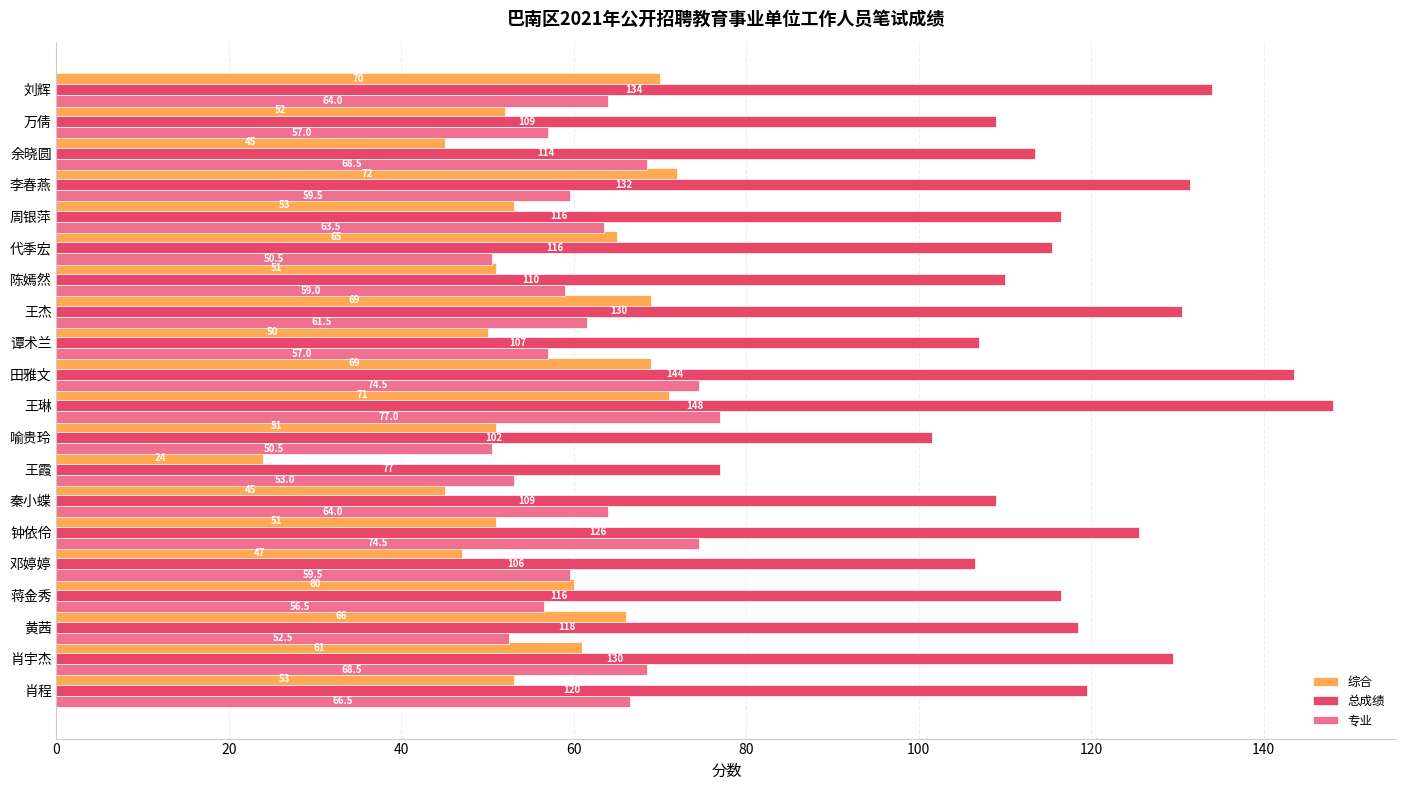

At 肖程, list the series in order from largest to smallest.

总成绩, 专业, 综合